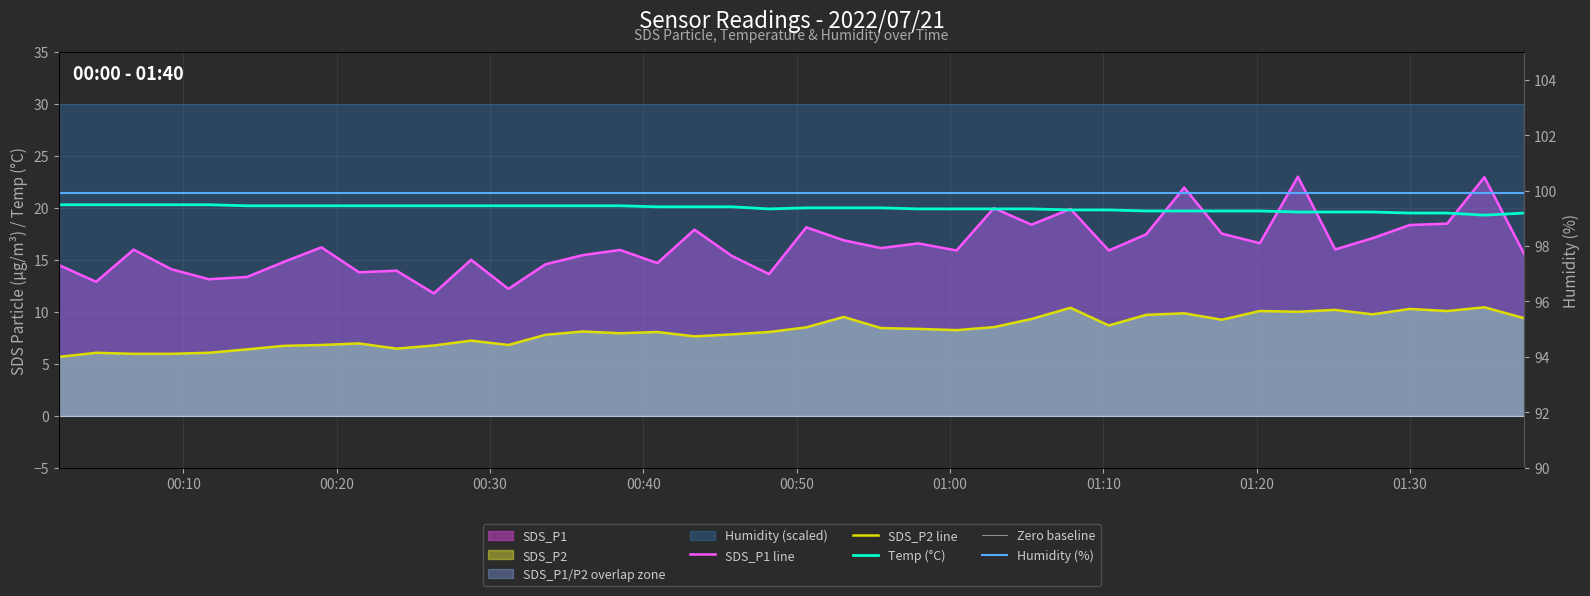

The Humidity (%) series shows 38.0 at 00:20. True or false?

False